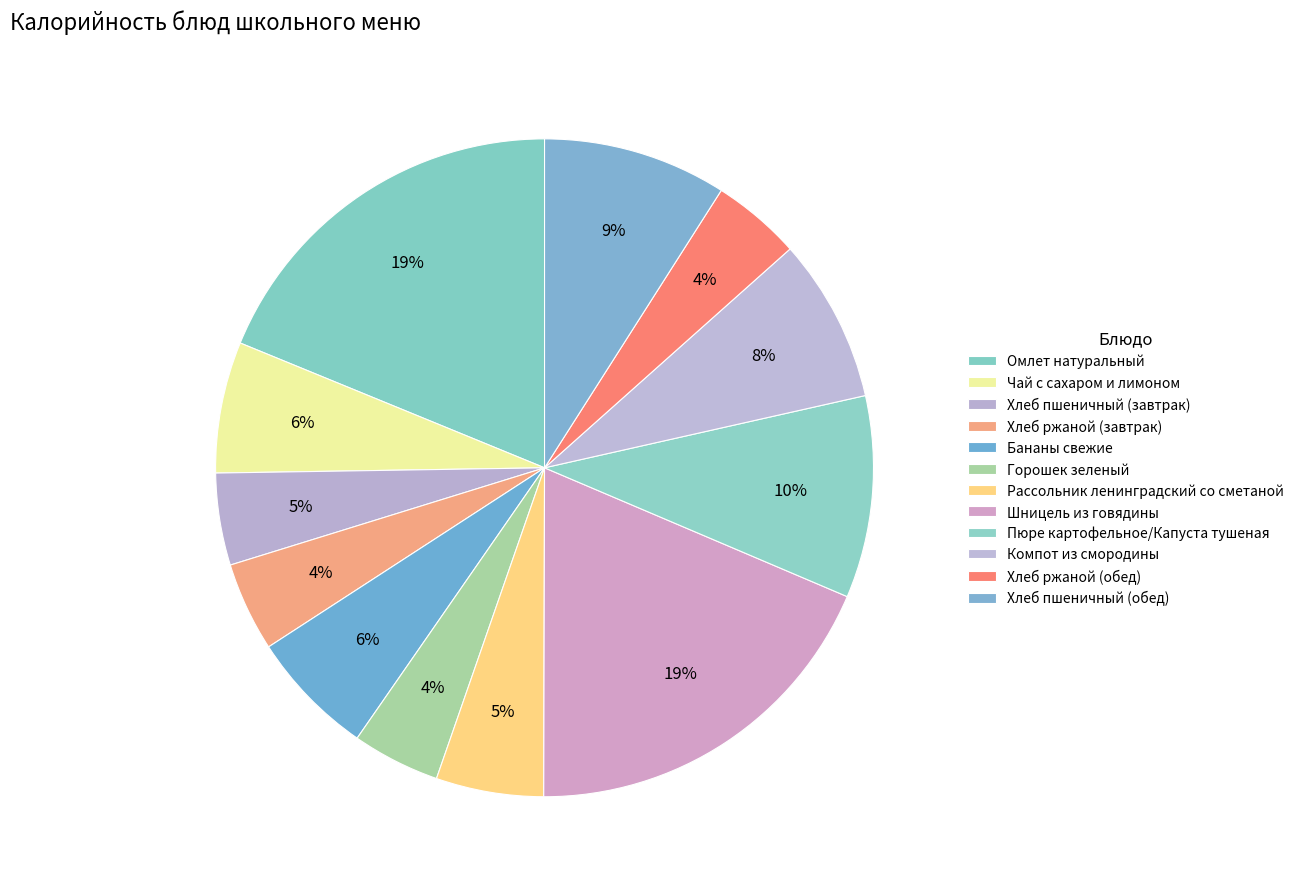

To the nearest percent, what percentage of the pie is Хлеб пшеничный (завтрак)?

5%